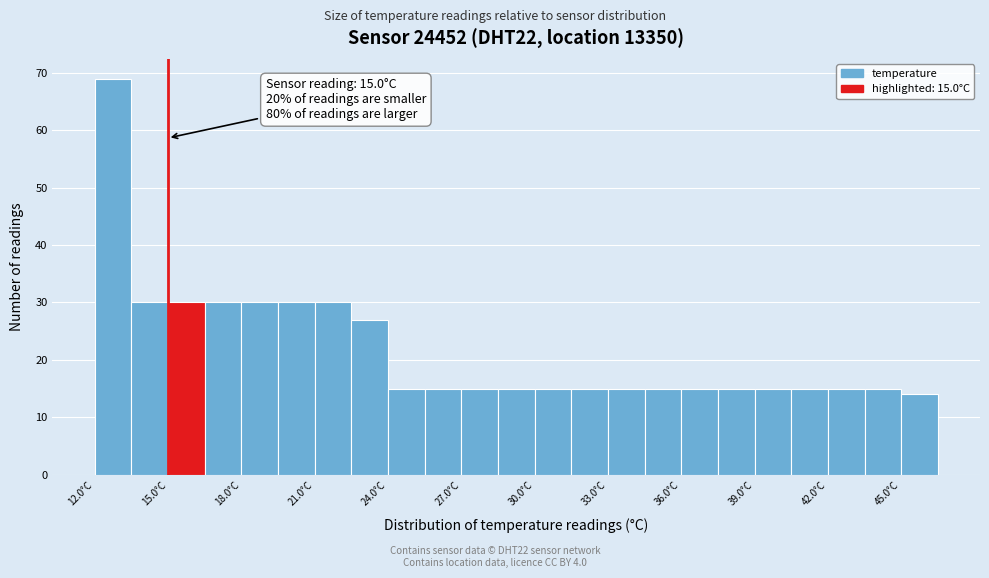

Around what value on the x-axis is the tallest bar? Give the approximate position of its centre, as read against the axis.

13.0